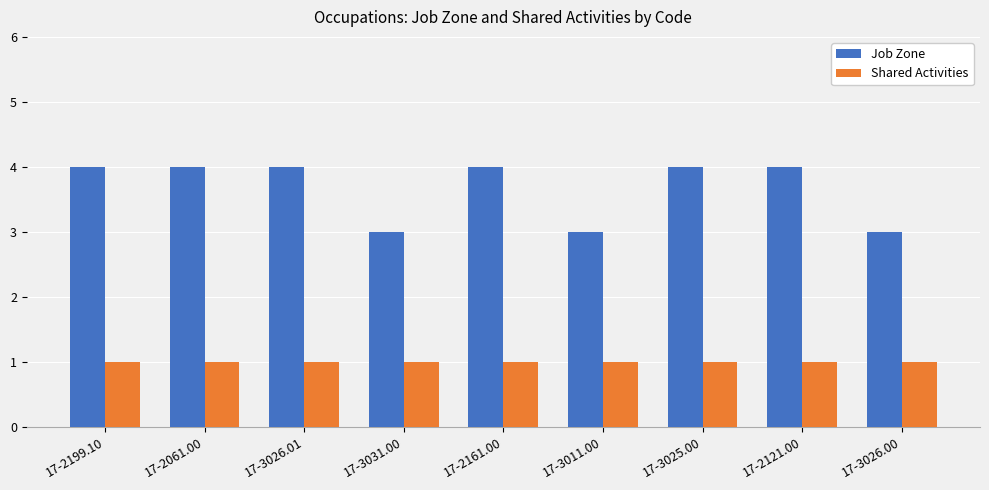

What position from the right is 17-3026.00?

1